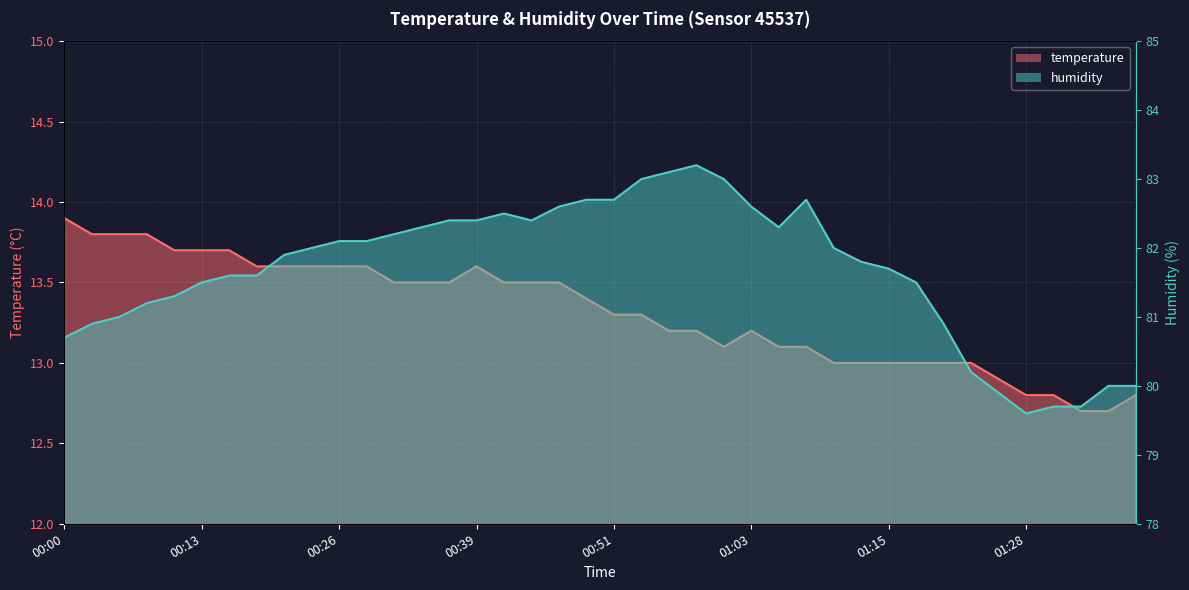

What is the greatest value displayed?

83.2